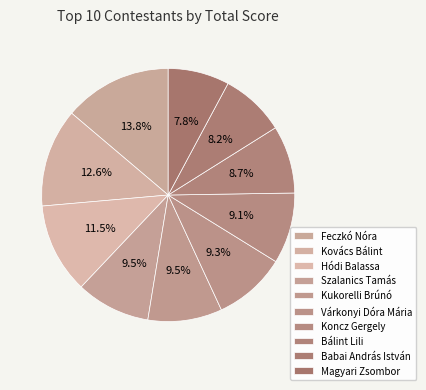

What is the largest slice in the pie chart?

Feczkó Nóra